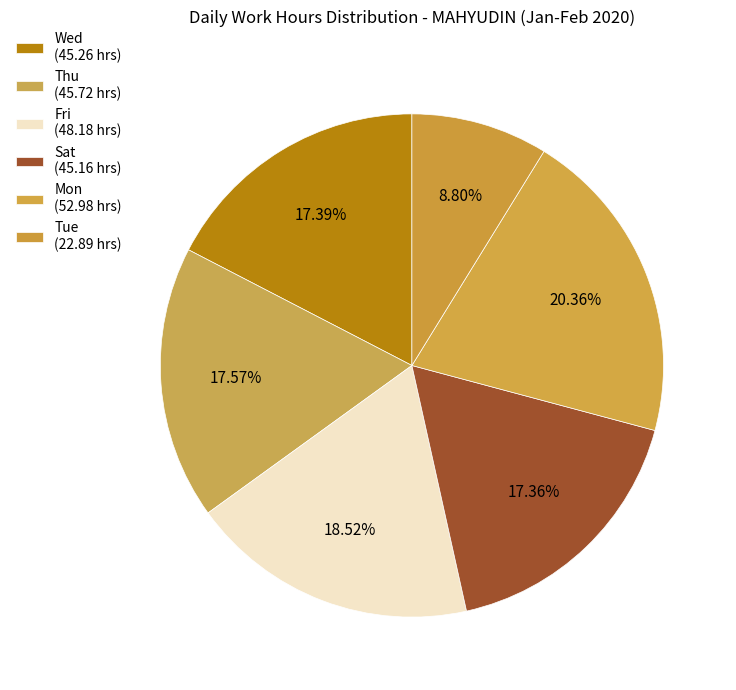

How many segments does this pie chart have?

6